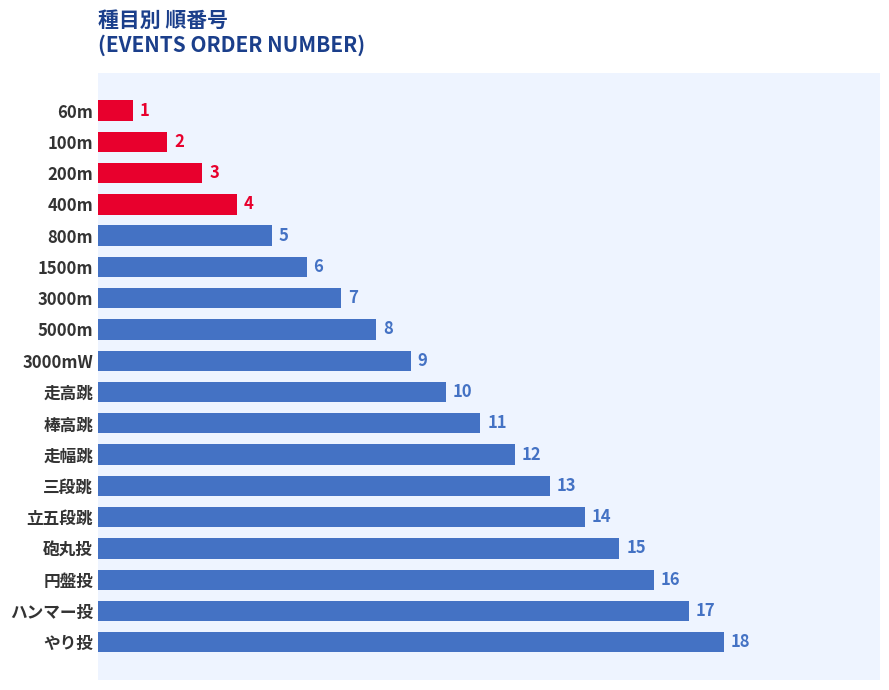

What is the label of the 8th bar from the bottom?

棒高跳